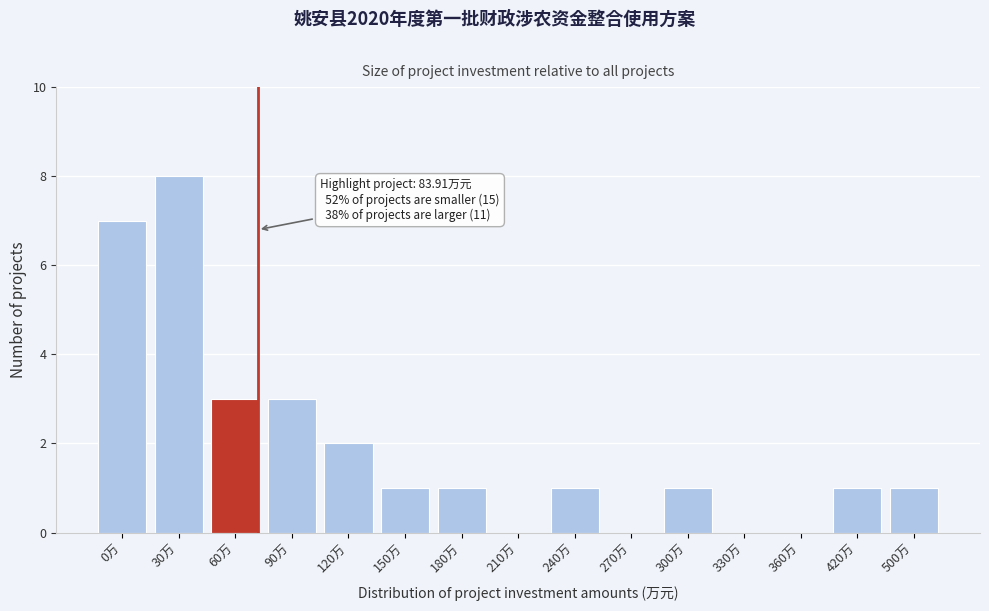

Reading left to right, extract all data points from this chart.

0万=7	30万=8	60万=3	90万=3	120万=2	150万=1	180万=1	210万=0	240万=1	270万=0	300万=1	330万=0	360万=0	420万=1	500万=1